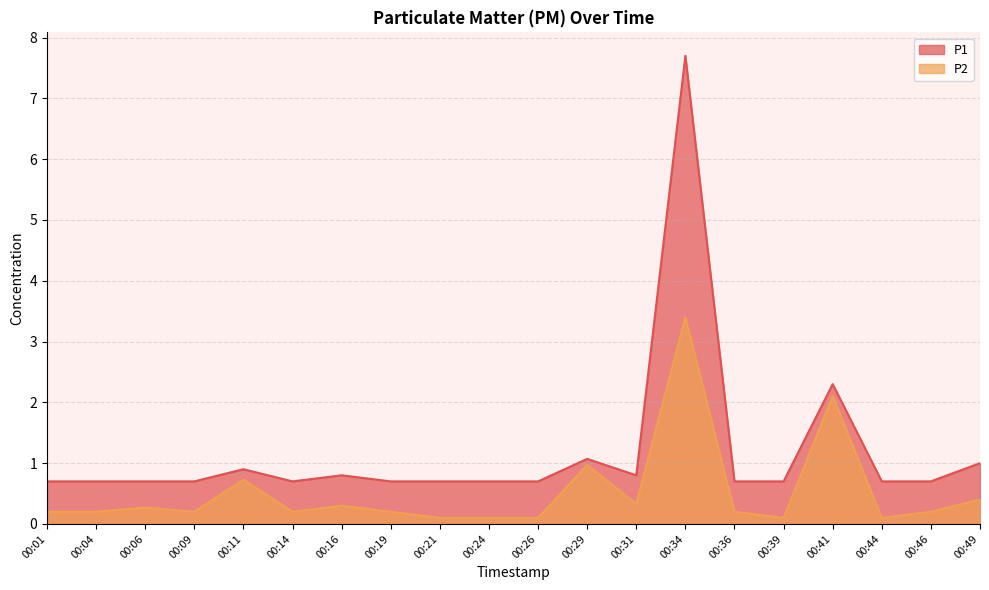

True or false: P2 and P1 cross at least once.

False